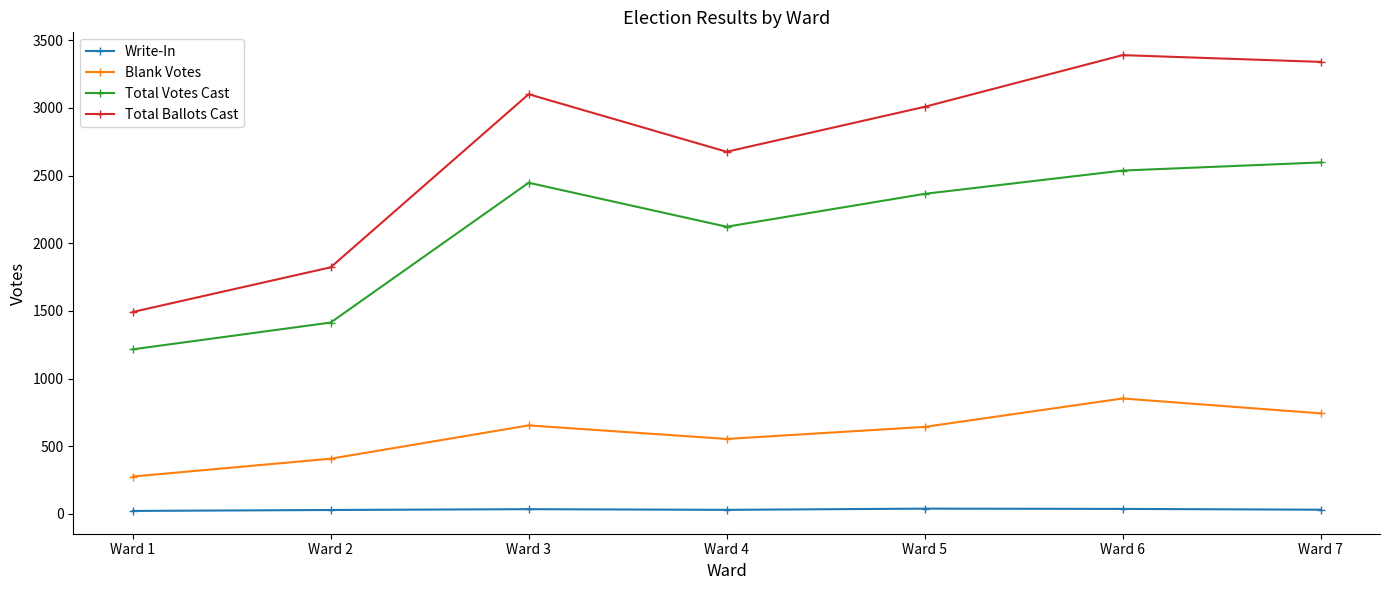

True or false: Total Votes Cast has more than 2 interior local peaks.

False